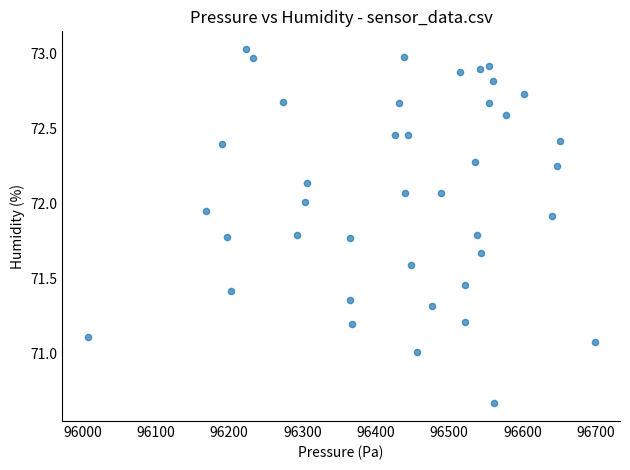

What is the range of X values (max minus min)?

691.6